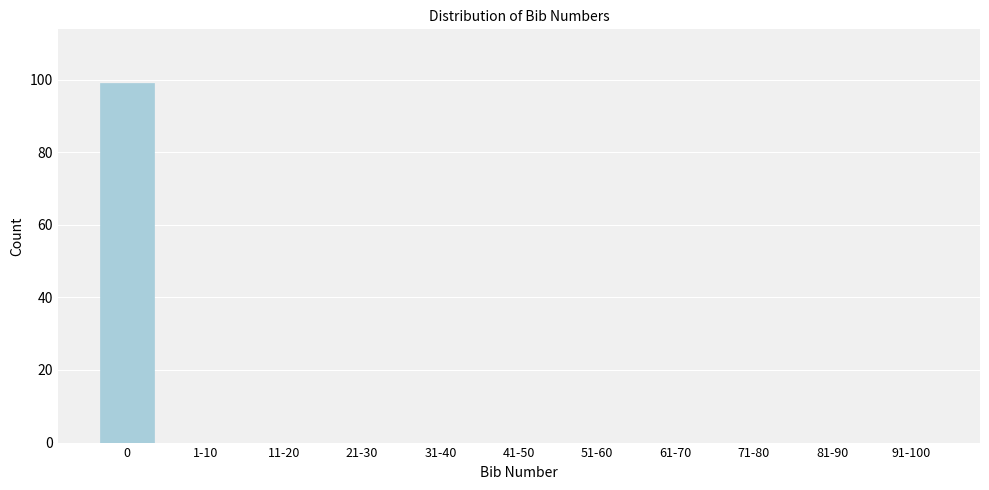

Reading left to right, transcribe all the data shown in this chart.

0=99	1-10=0	11-20=0	21-30=0	31-40=0	41-50=0	51-60=0	61-70=0	71-80=0	81-90=0	91-100=0